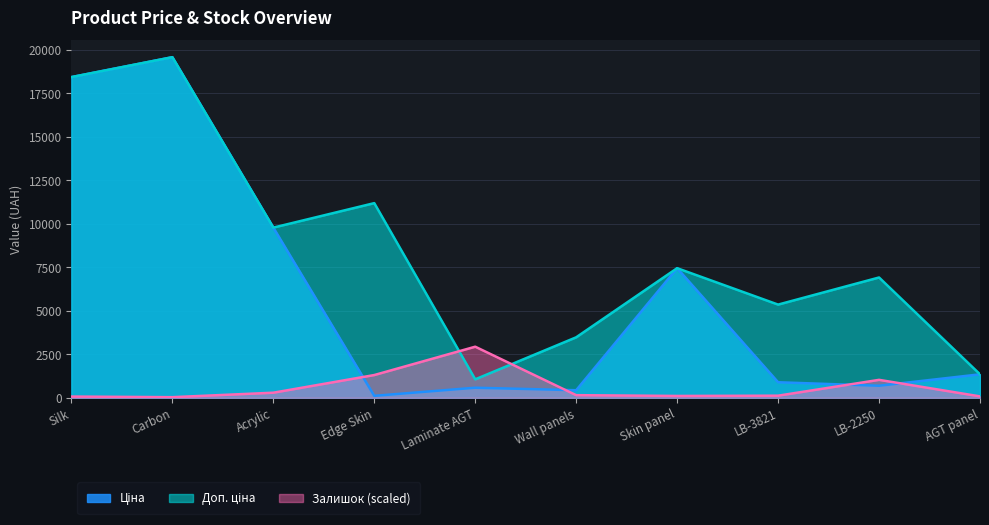

At how many categories does at least one series exceed 12007?

2